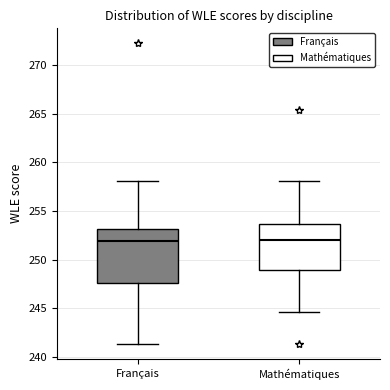

Reading left to right, read every box against the y-axis: the position of its median line, the range the box covers, and the ends of its whiskers. The values are not printed on the chart, so give them approximately, as read against the axis.

Français: median 252.0, box 247.5 to 253.0, whiskers 241.5 to 258.0
Mathématiques: median 252.0, box 249.0 to 253.5, whiskers 244.5 to 258.0